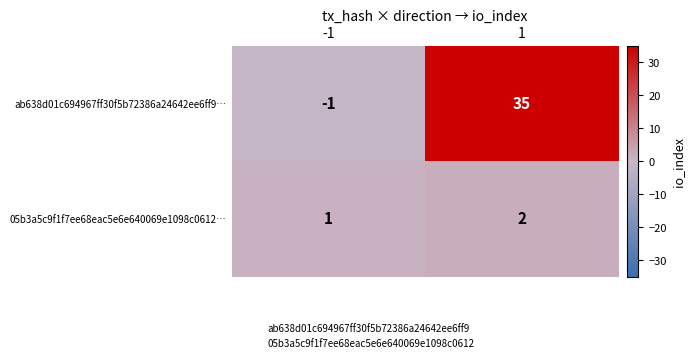

The 05b3a5c9f1f7ee68eac5e6e640069e1098c0612… series shows 0 at -1. True or false?

False